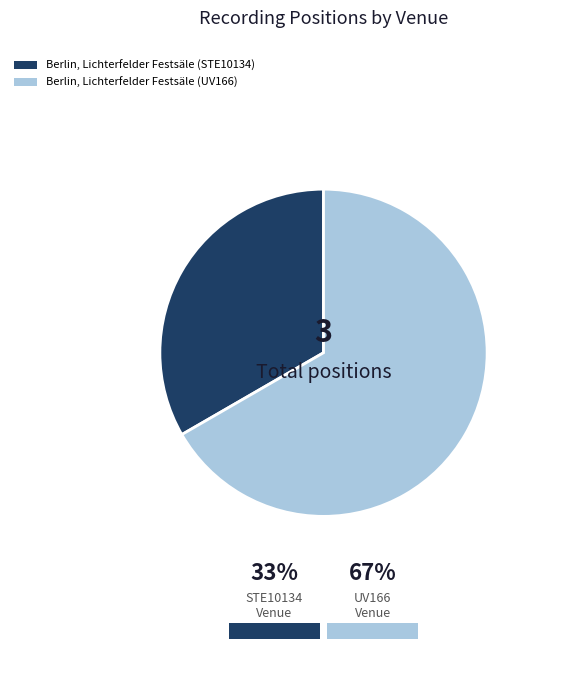

Rank the categories by value from highest to lowest.

Berlin, Lichterfelder Festsäle (UV166), Berlin, Lichterfelder Festsäle (STE10134)